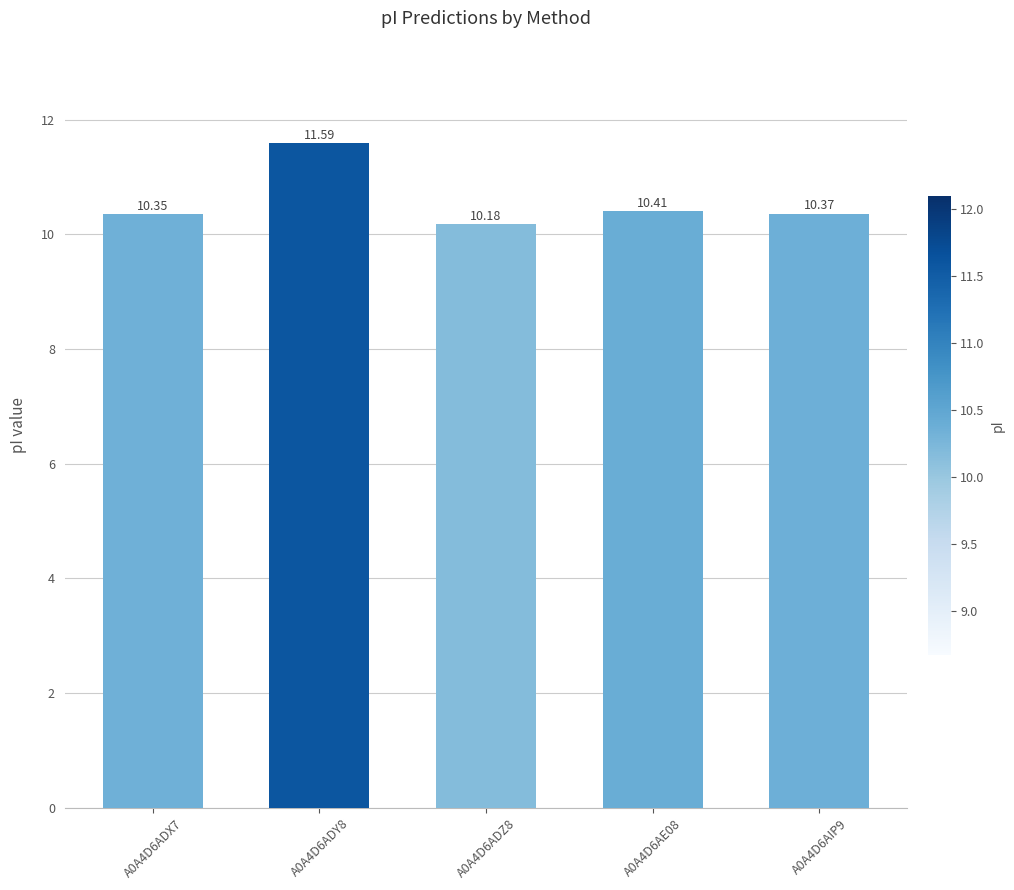

What is the difference between the maximum and minimum values?

1.4